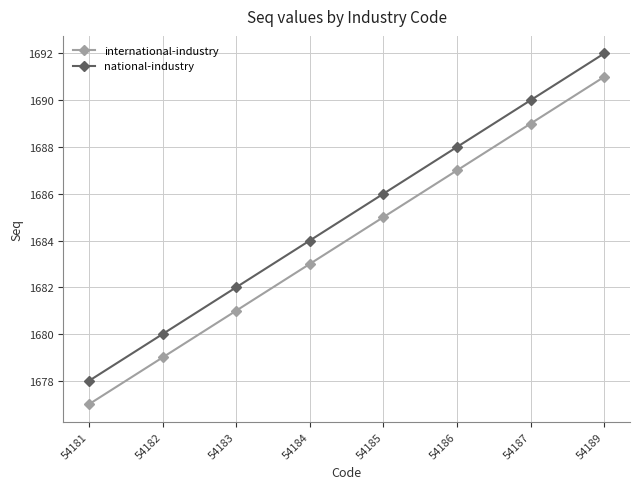

The value of national-industry at 54184 is 2502. True or false?

False